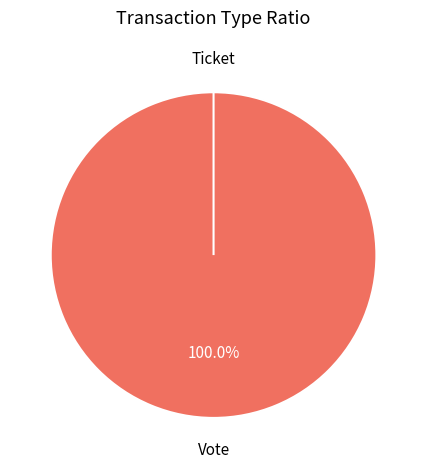

Which category has the biggest portion of the pie?

Vote